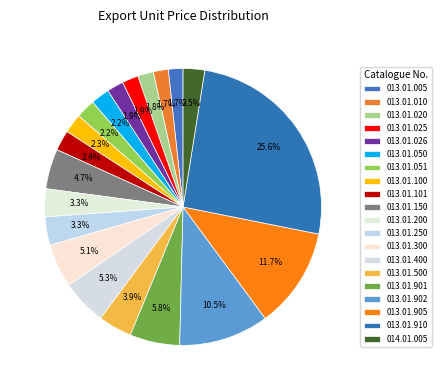

How many slices are in this pie chart?

20